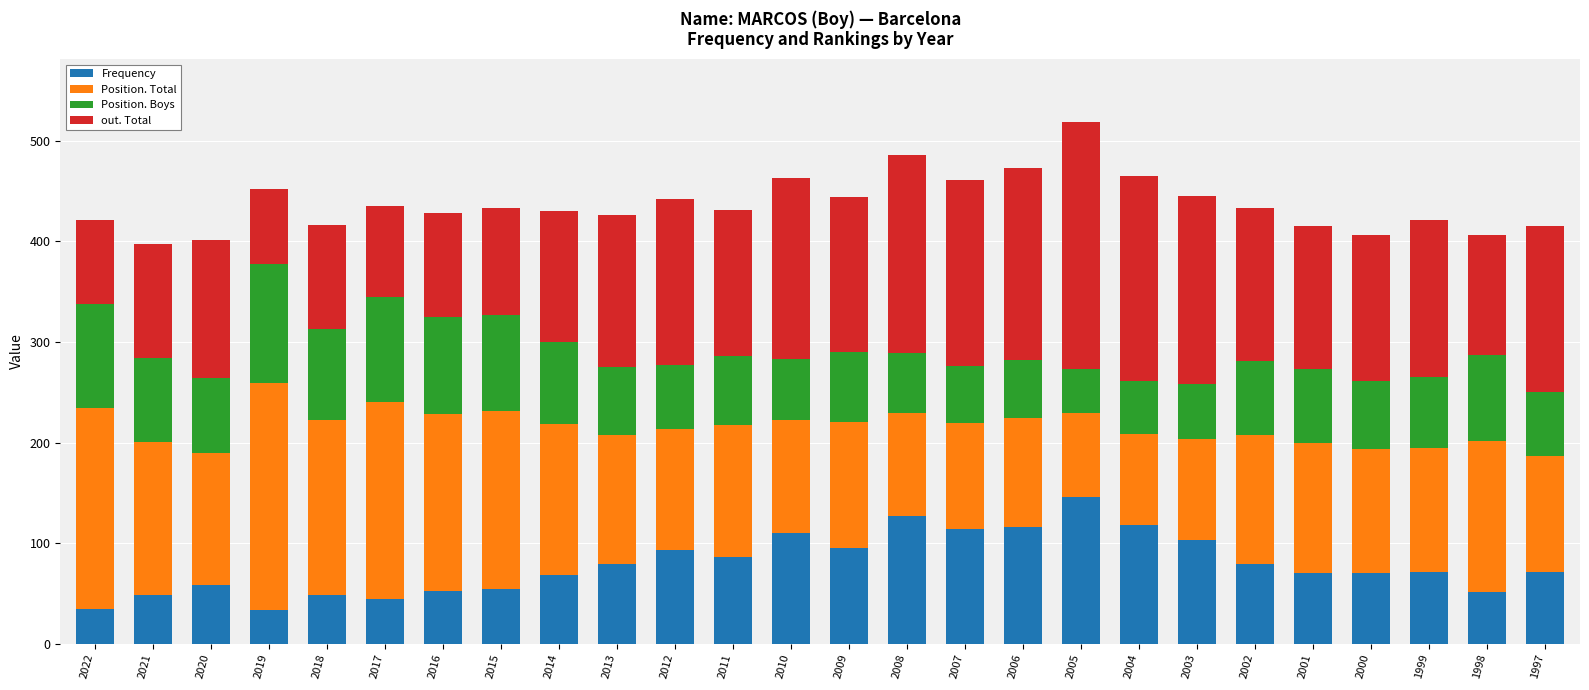

What is the total value across all series at 1998?

406